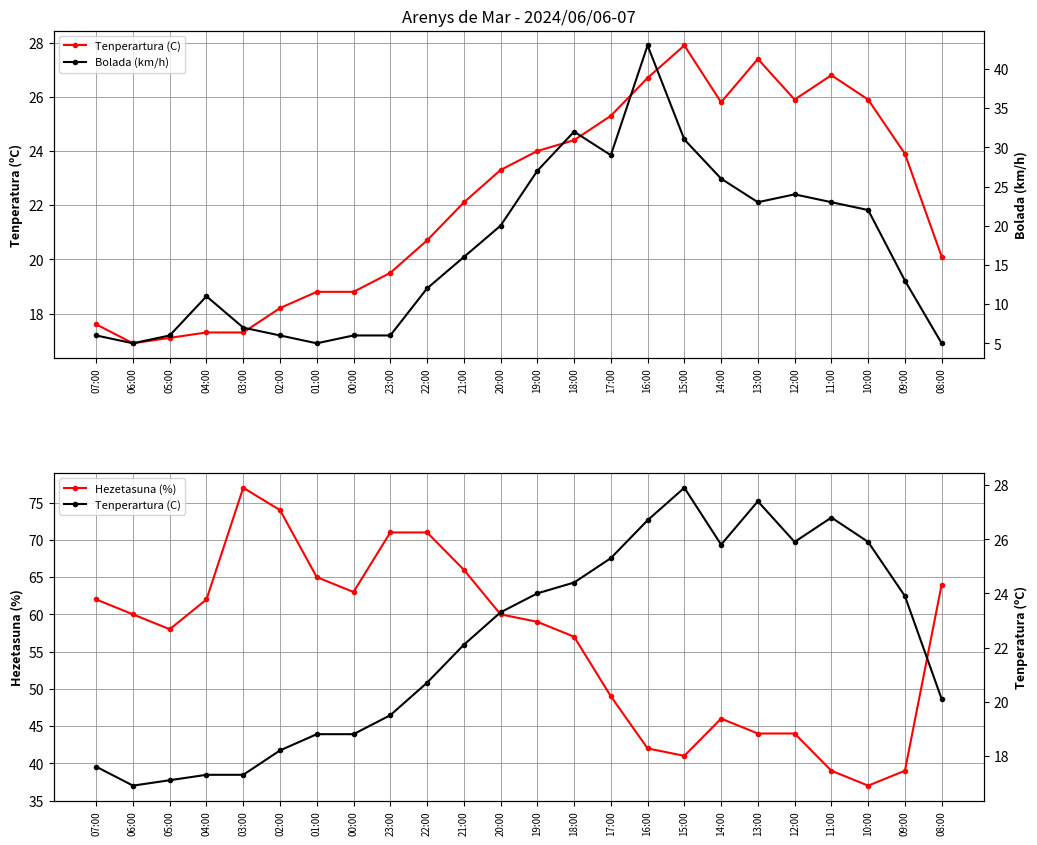

At which category does Bolada (km/h) reach its first local peak?

04:00